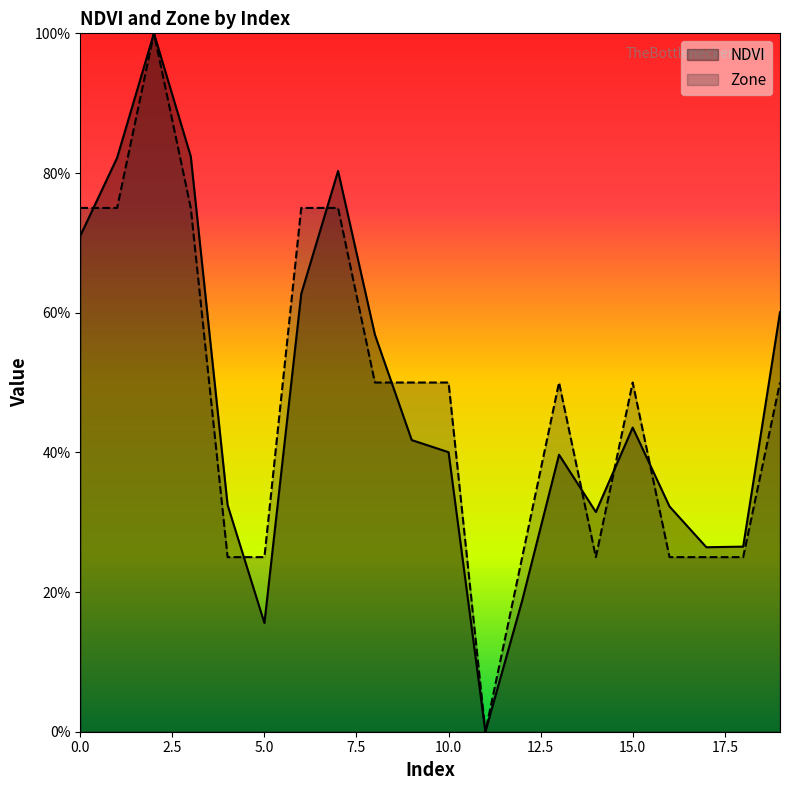

Does the chart display data point markers on the line(s)?

No